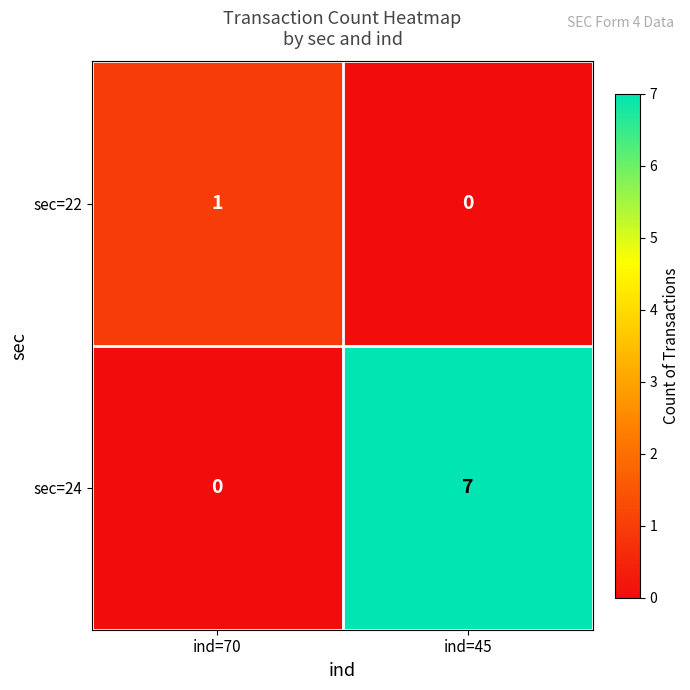

How many positive values does the sec=22 series have?

1